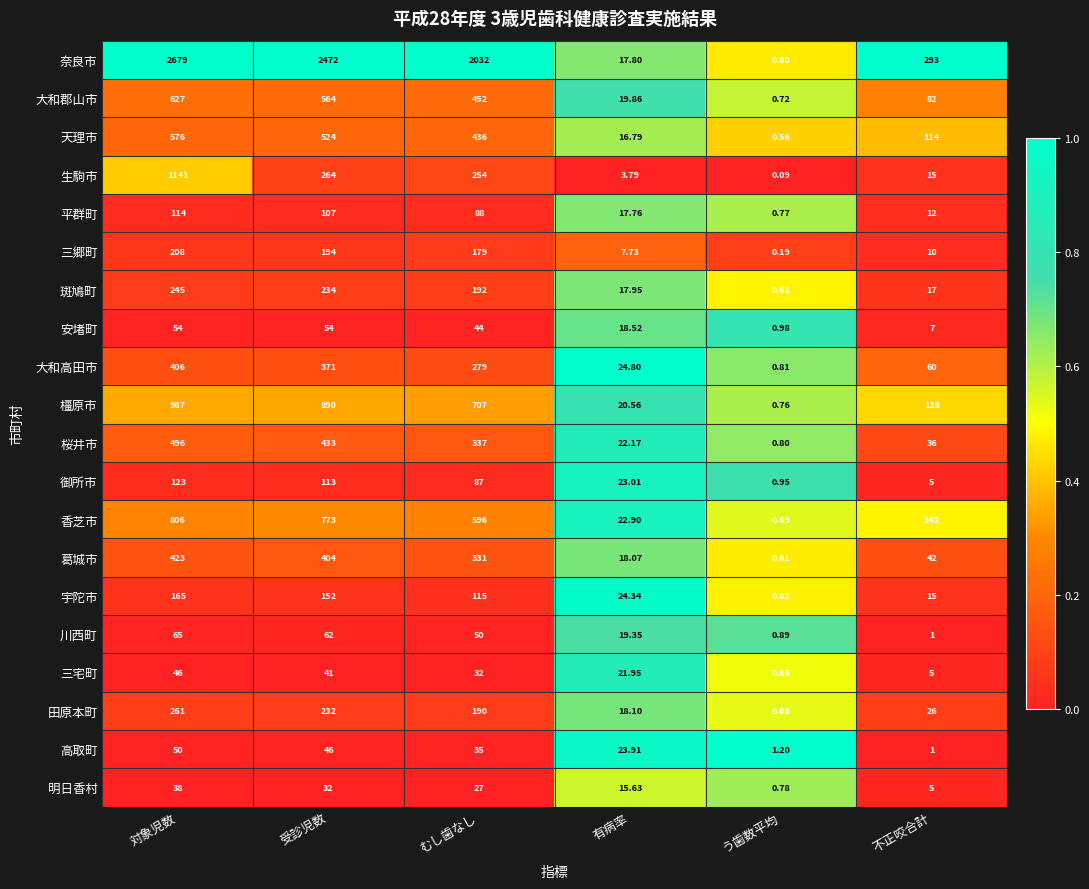

List the series in order of their peak value, lowest first.

明日香村, 三宅町, 高取町, 安堵町, 川西町, 平群町, 御所市, 宇陀市, 三郷町, 斑鳩町, 田原本町, 大和高田市, 葛城市, 桜井市, 天理市, 大和郡山市, 香芝市, 橿原市, 生駒市, 奈良市